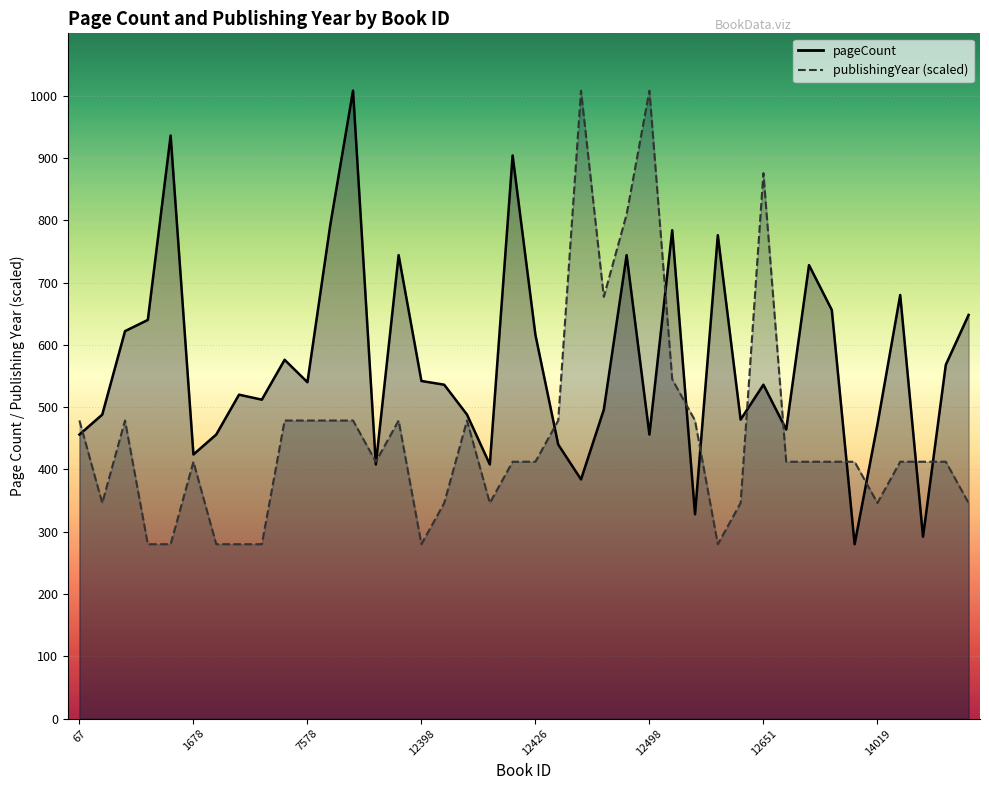

At 12695, list the series in order from largest to smallest.

pageCount, publishingYear